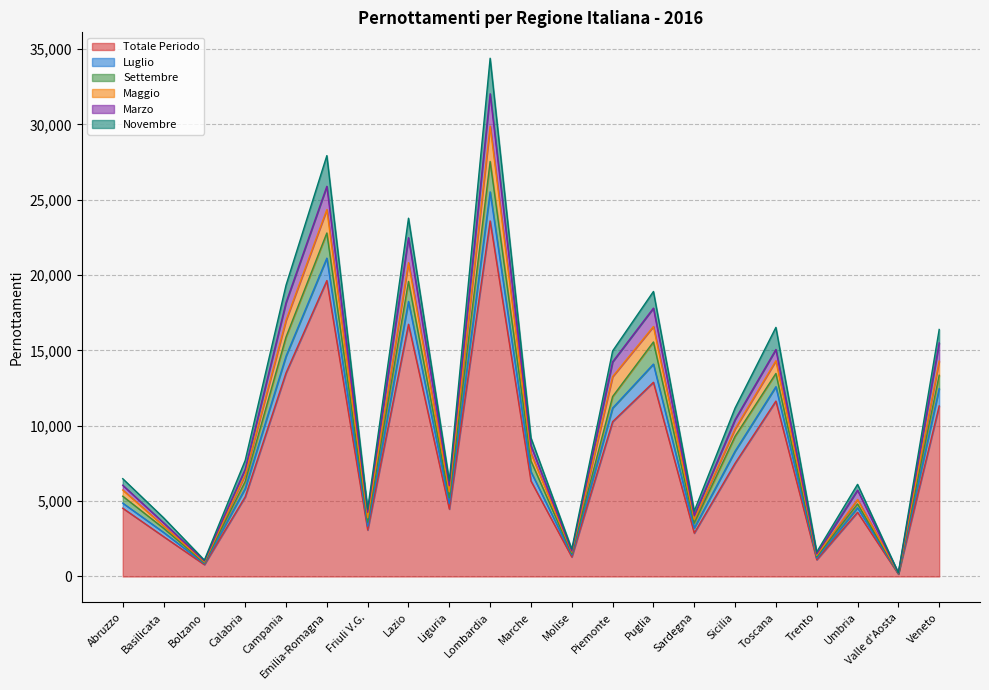

Where is the first local maximum for Marzo?

Emilia-Romagna